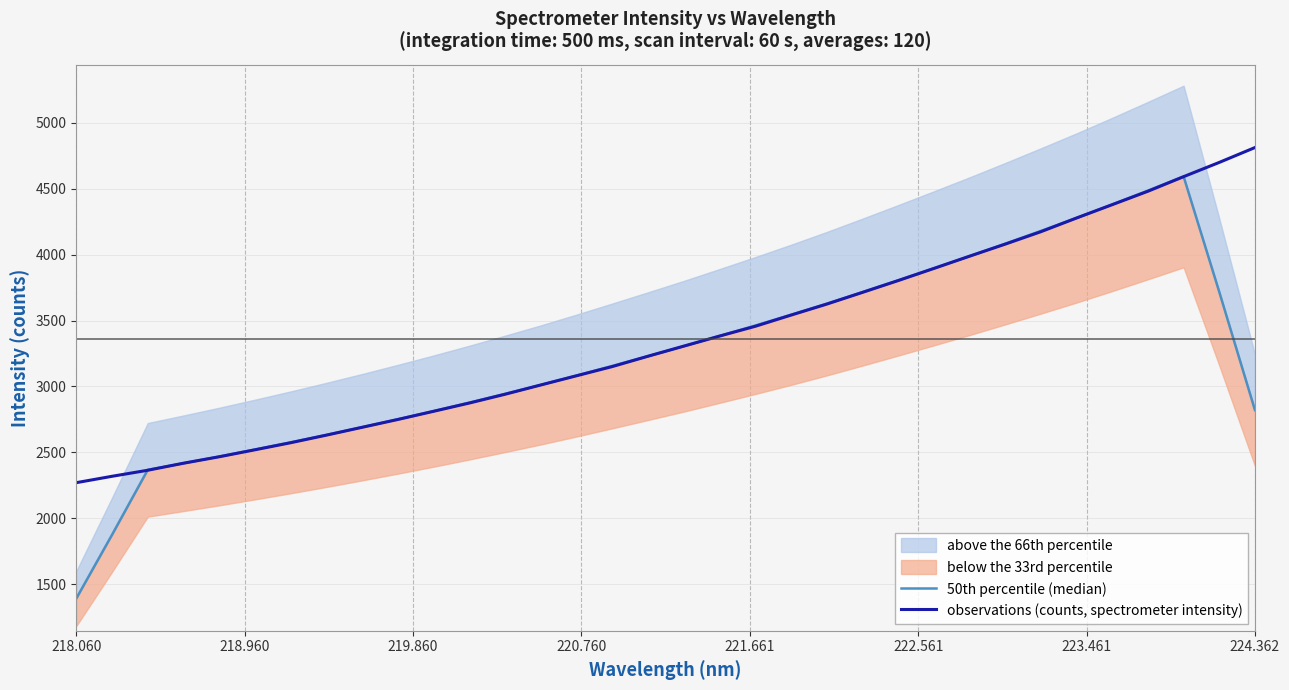

Rank the series by their average value, from highest to lowest.

observations (counts, spectrometer intensity), 50th percentile (median)